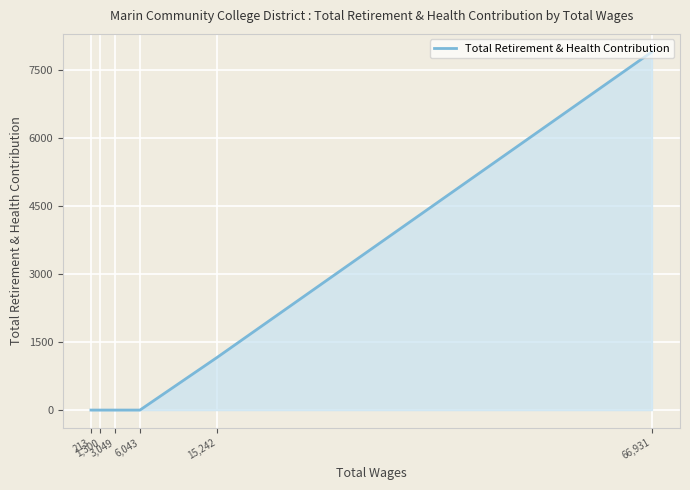

The value at 1,300 is 0. True or false?

True